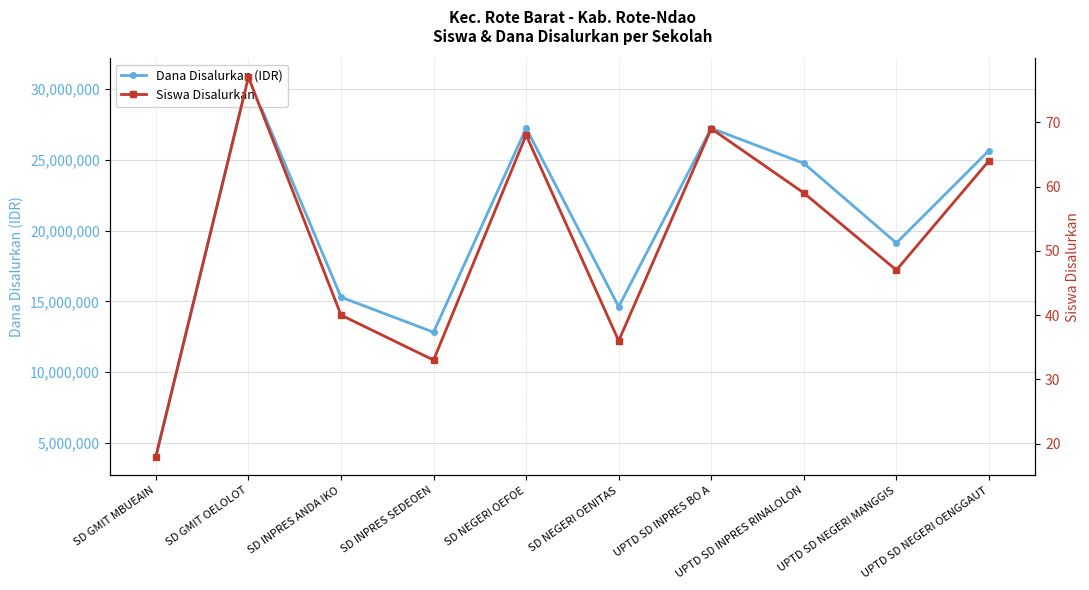

What is the label of the 6th point from the left?

SD NEGERI OENITAS